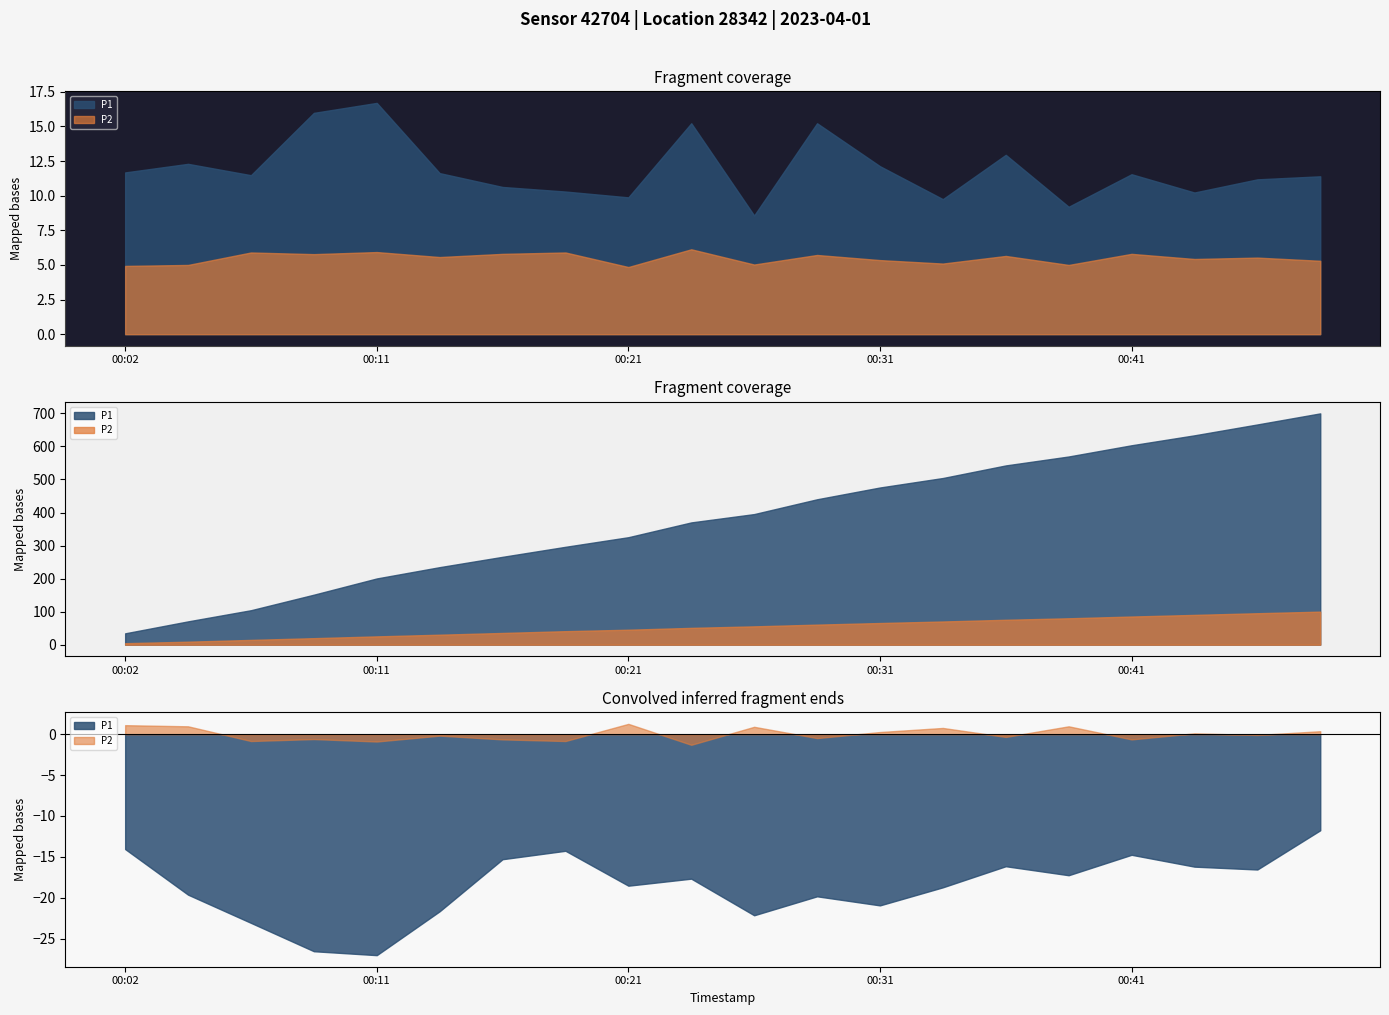

How many interior local peaks does the P2 series have?

8